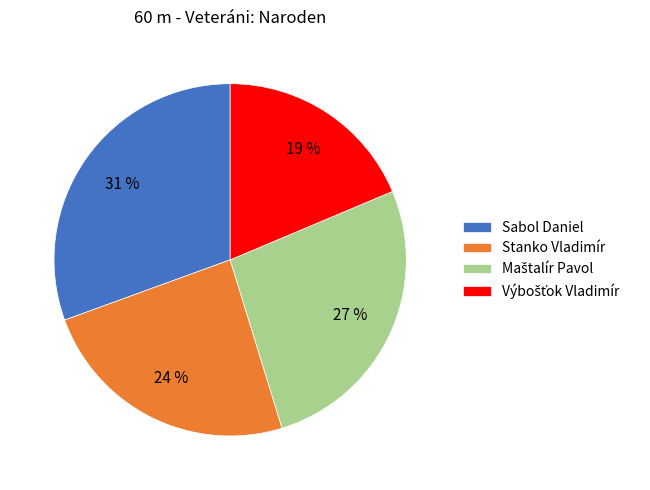

To the nearest percent, what is the difference between the largest and smallest slice percentages?

12%